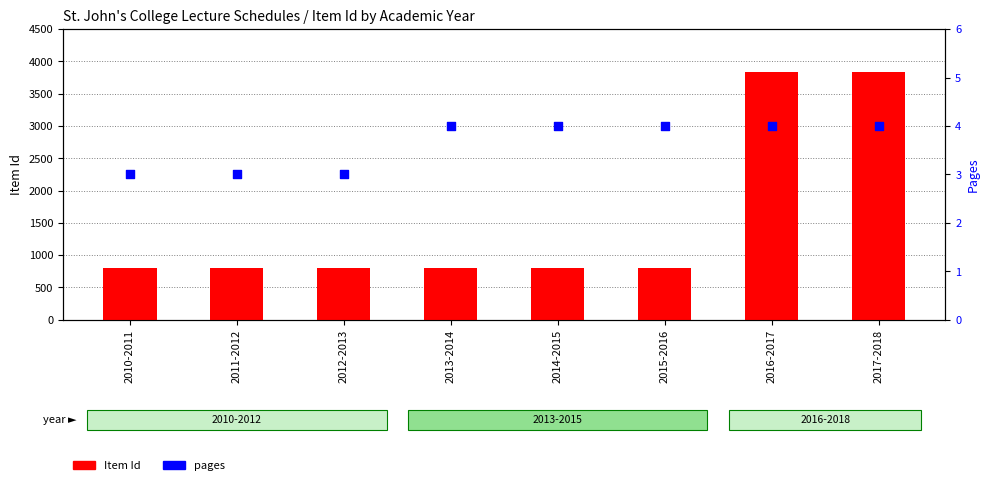

At how many categories does at least one series exceed 835?

2